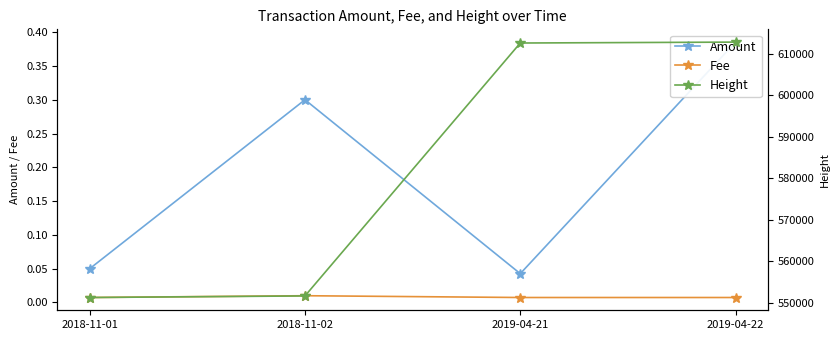

What are all the series names shown in the legend?

Amount, Fee, Height